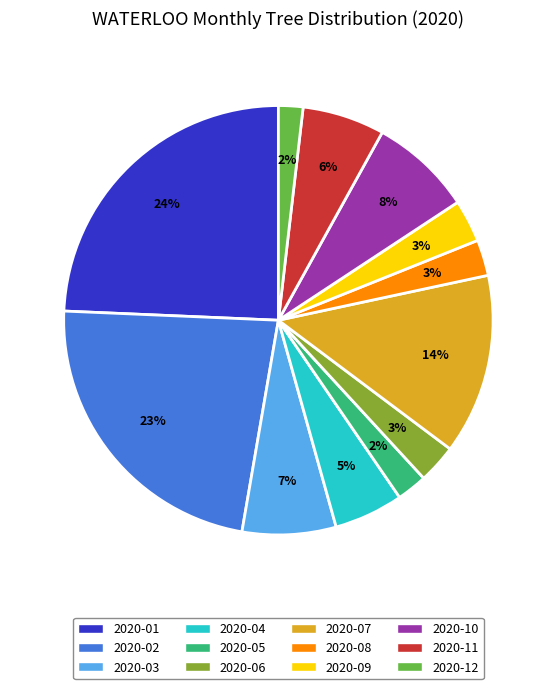

Between 2020-06 and 2020-05, which is larger?

2020-06